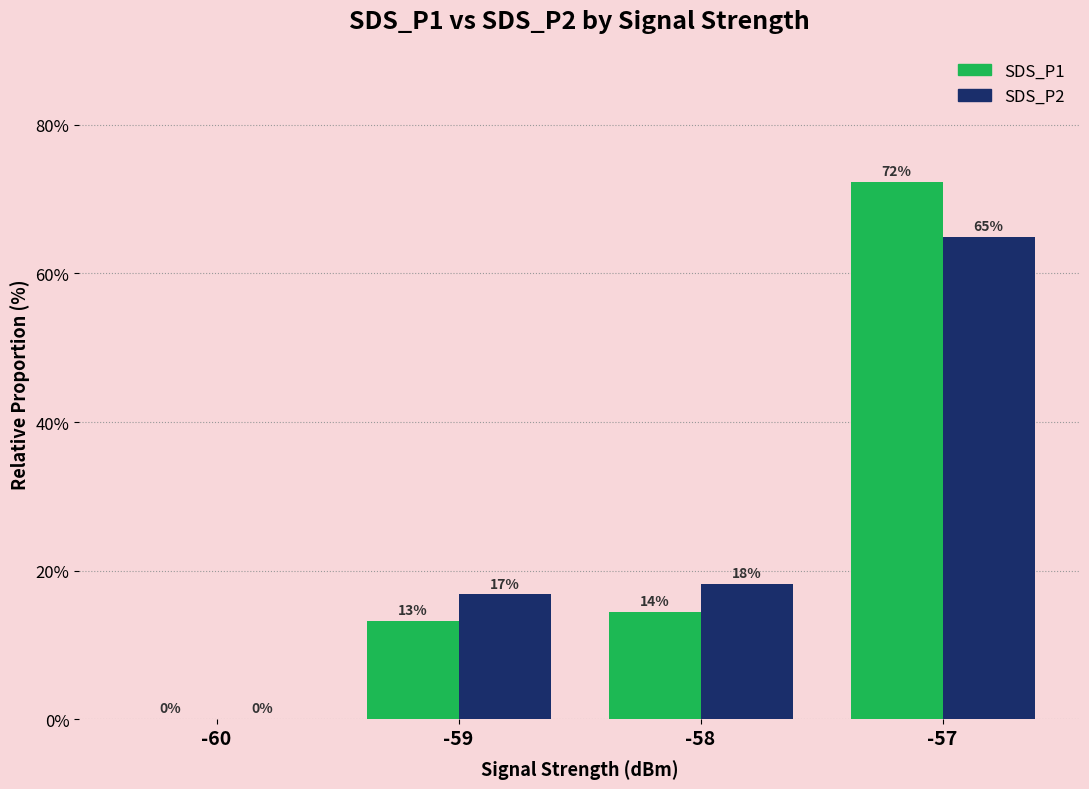

Is the value of SDS_P1 at -59 greater than the value of SDS_P2 at -58?

No